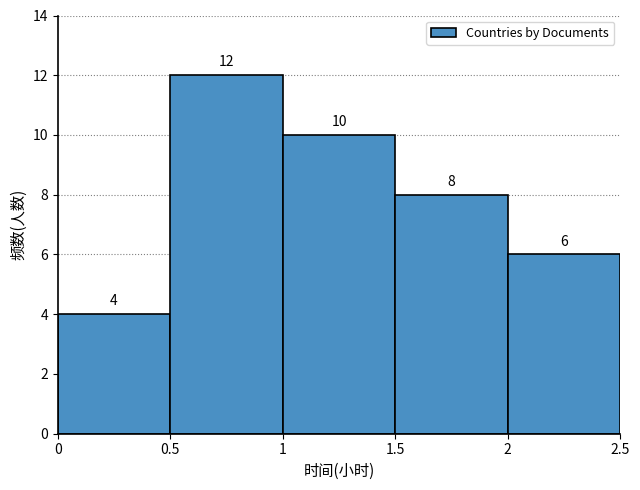

Reading left to right, list every bar in this chart as the range it spans on the x-axis followed by its height.

0 to 0.5: 4
0.5 to 1: 12
1 to 1.5: 10
1.5 to 2: 8
2 to 2.5: 6